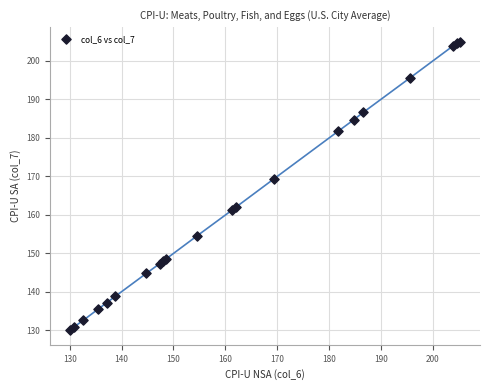

What Y value in the scatter plot is closest to 167?

169.3